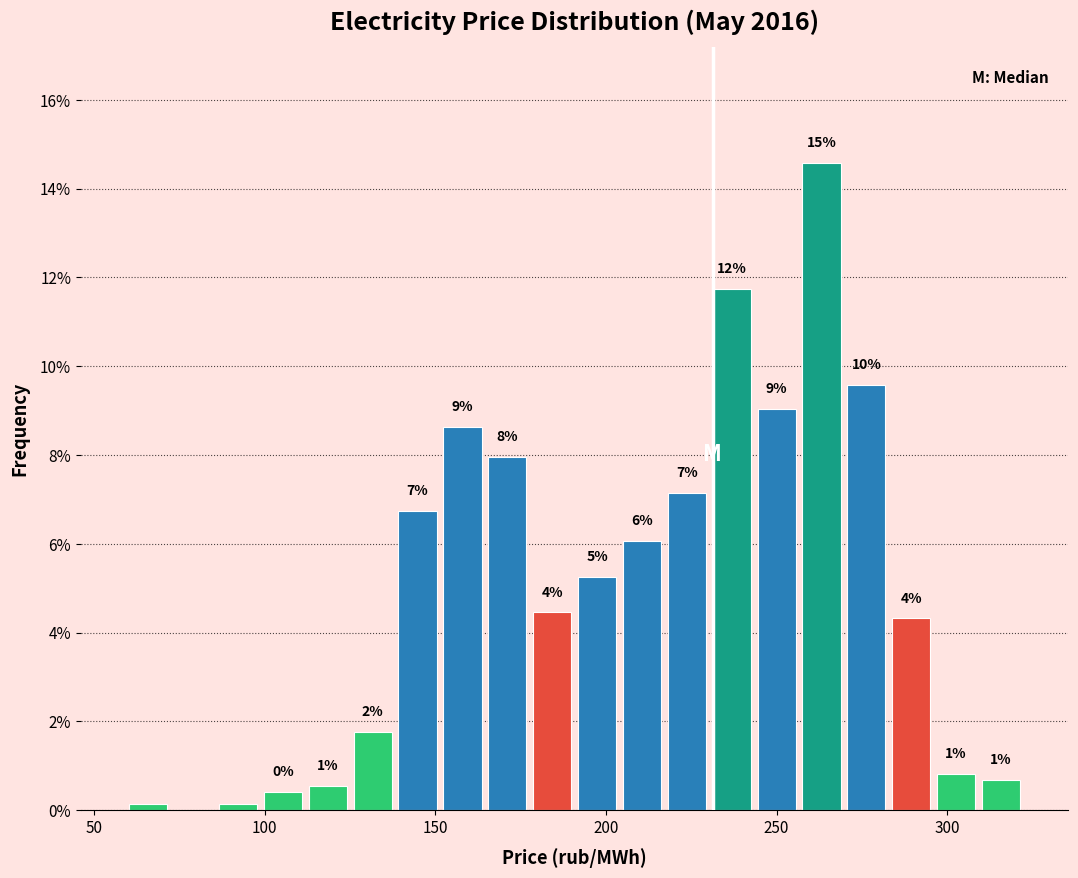

Around what value on the x-axis is the tallest bar? Give the approximate position of its centre, as read against the axis.

265